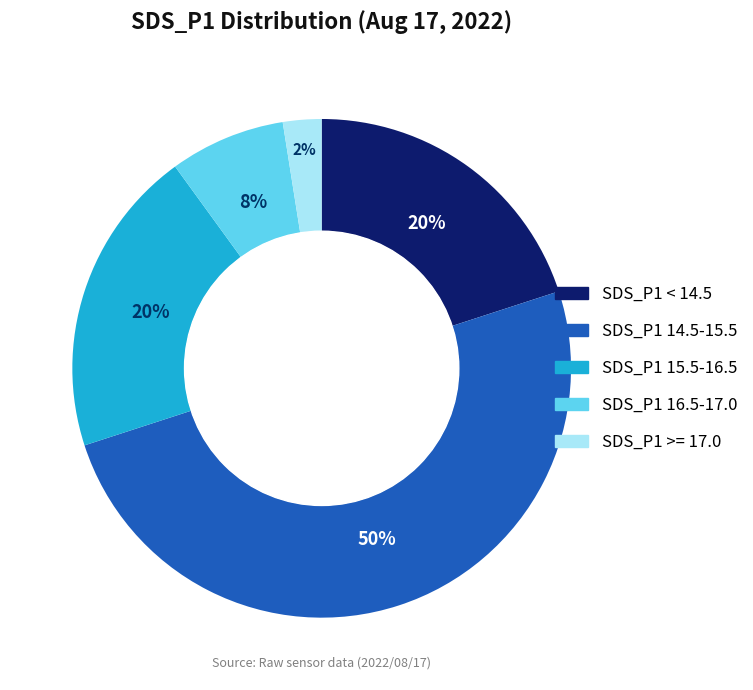

To the nearest percent, what is the average slice percentage?

20%